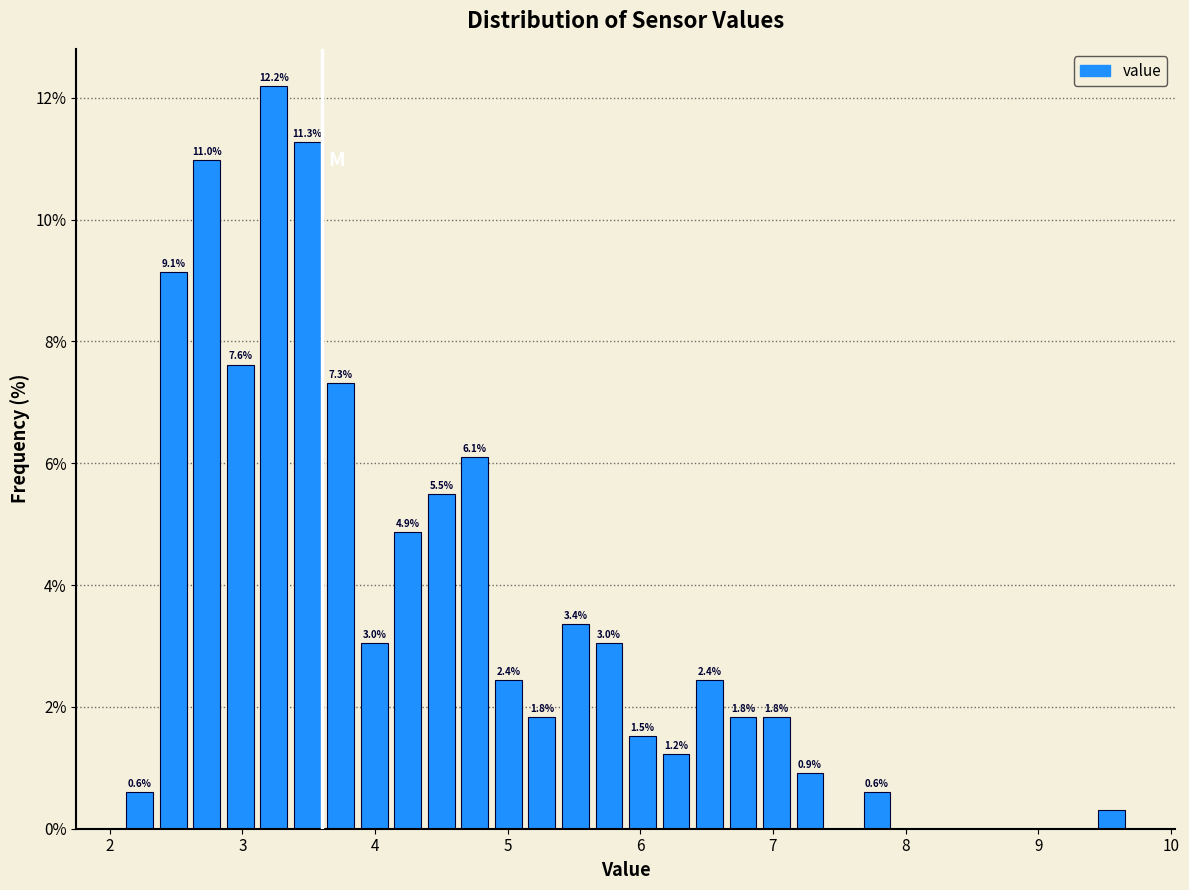

Around what value on the x-axis is the tallest bar? Give the approximate position of its centre, as read against the axis.

3.2